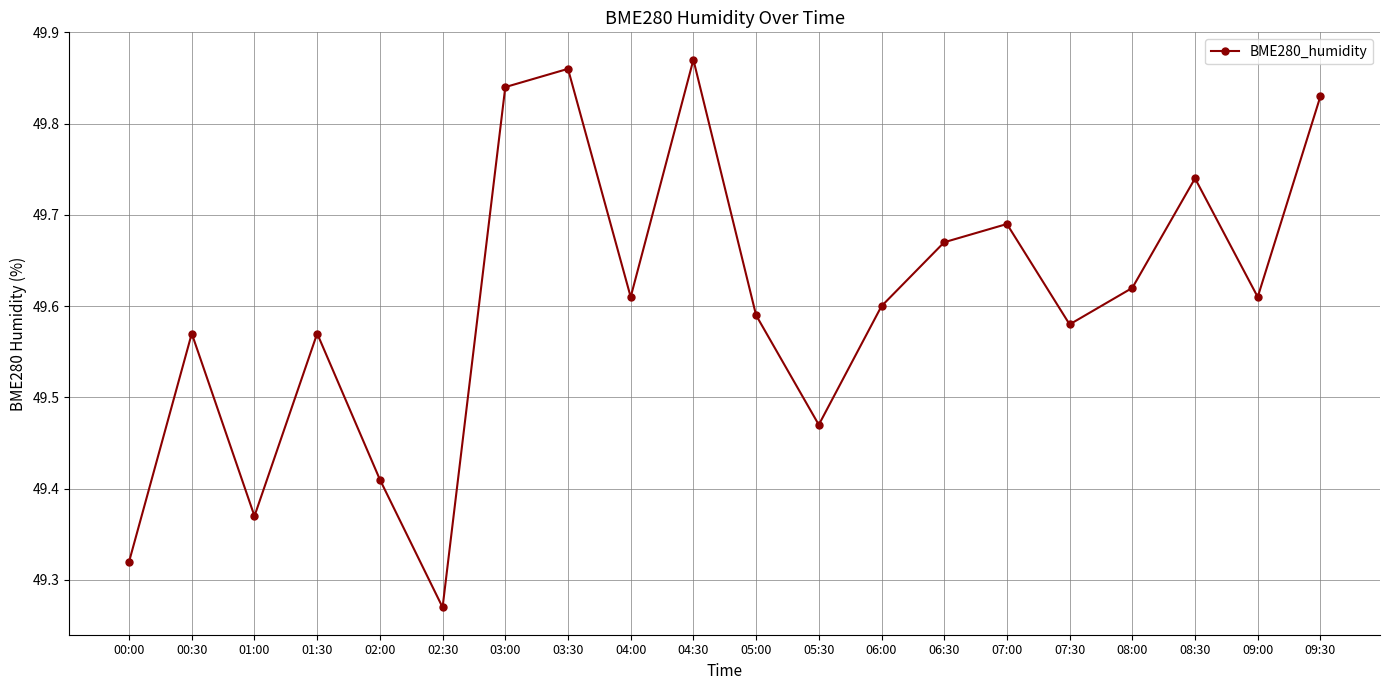

What is the sum of all values?

992.1